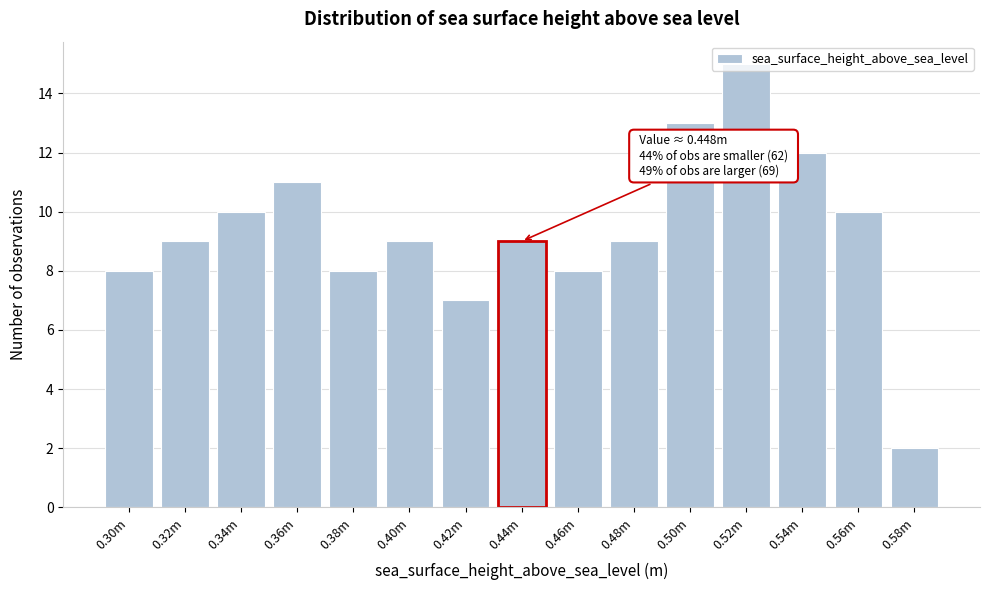

At which category does the chart reach its peak across all series?

0.52m